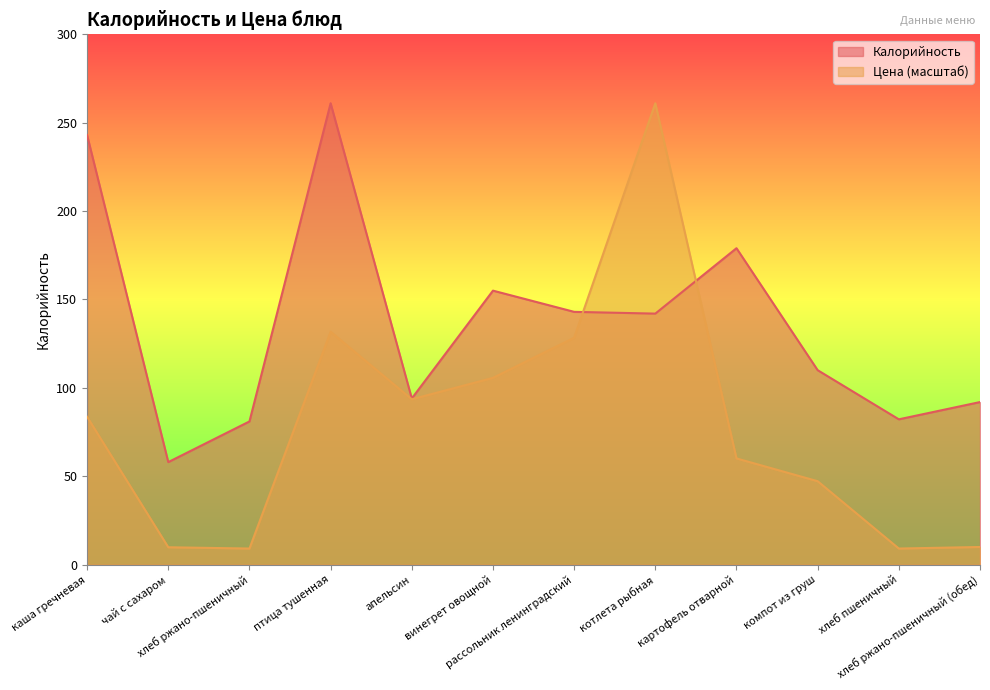

Where is the first local minimum for Цена?

хлеб ржано-пшеничный